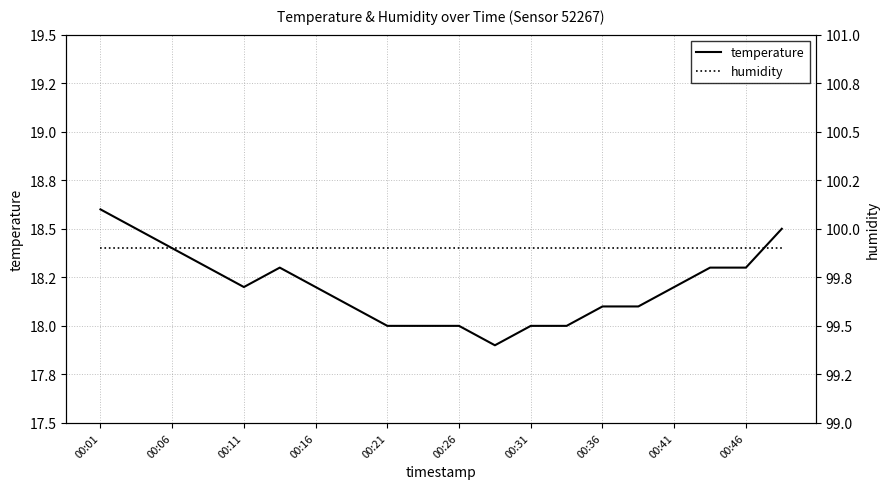

What are all the series names shown in the legend?

temperature, humidity